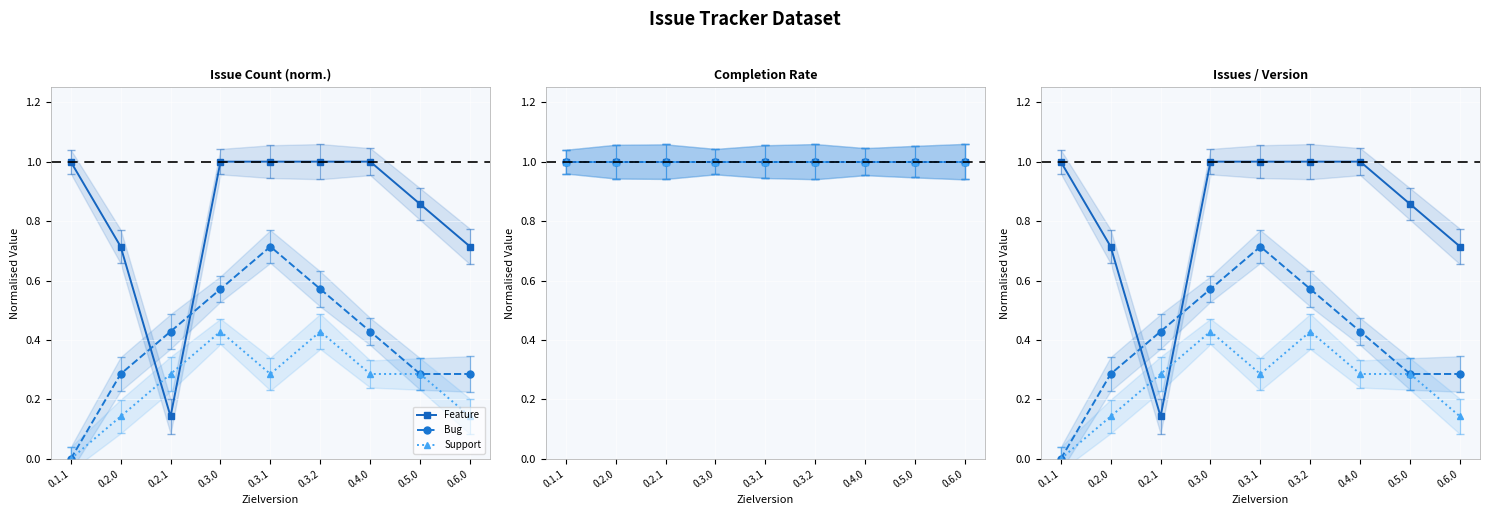

List the labels in order of Bug value, largest first.

0.3.1, 0.3.0, 0.3.2, 0.2.1, 0.4.0, 0.2.0, 0.5.0, 0.6.0, 0.1.1